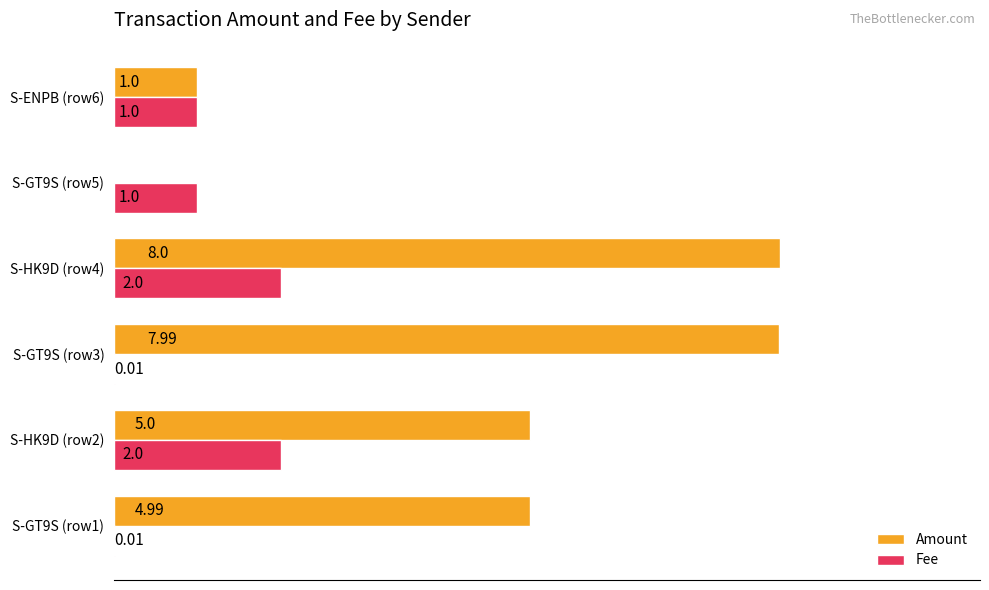

Which series has the largest total across all categories?

Amount